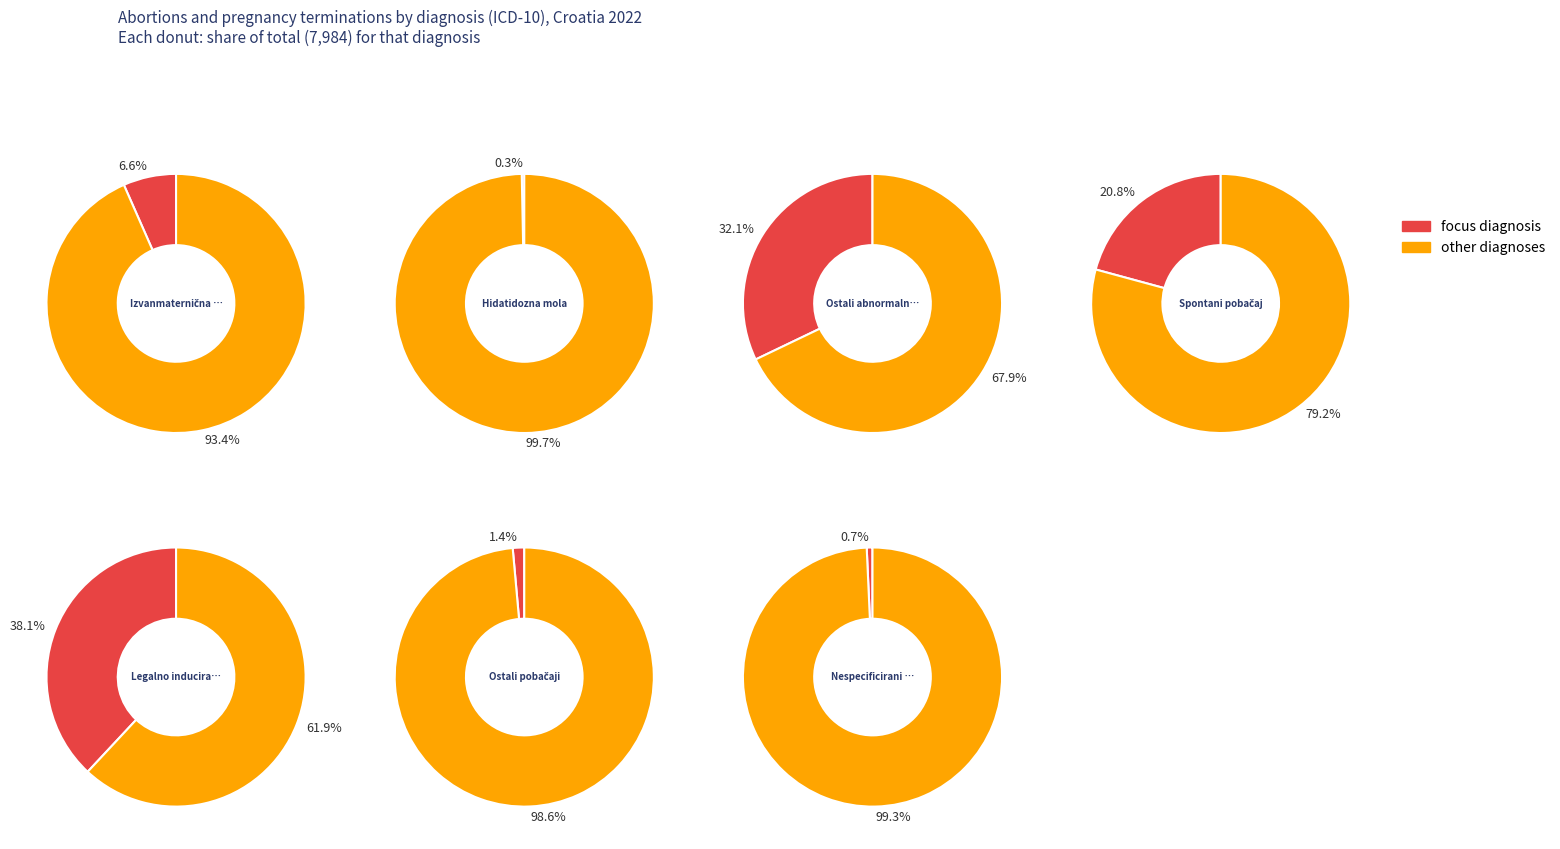

Which category has the smallest portion of the pie?

Hidatidozna mola